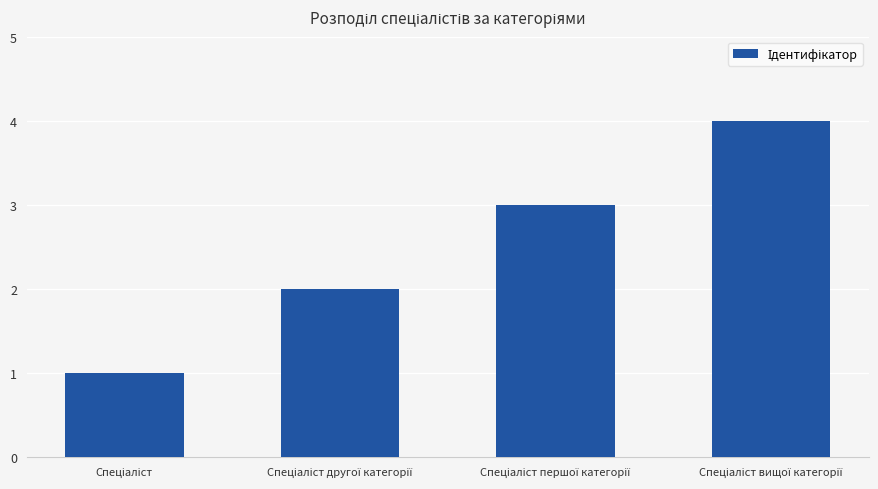

What is the sum of all values?

10